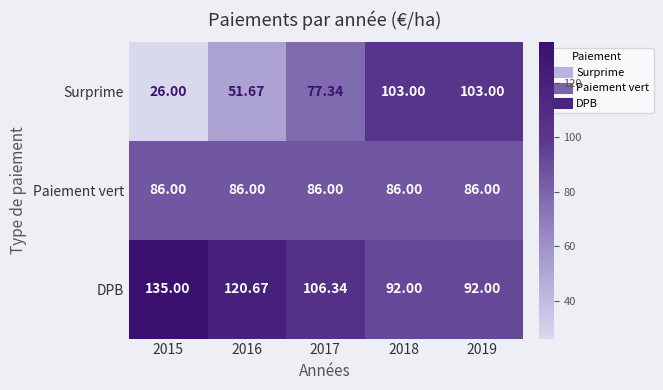

What is the difference between the highest and lowest values at 2017?

29.0